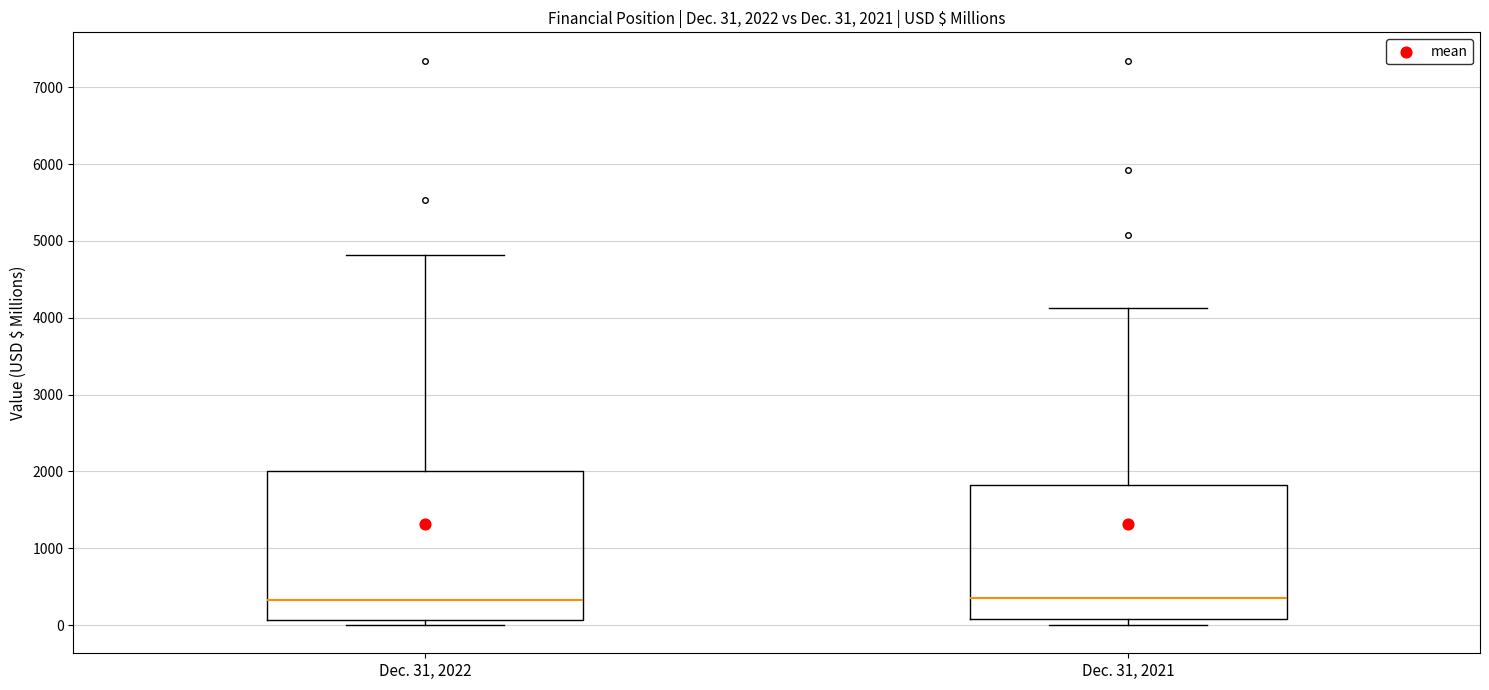

Which box is the tallest, from its lower edge to its upper edge?

Dec. 31, 2022